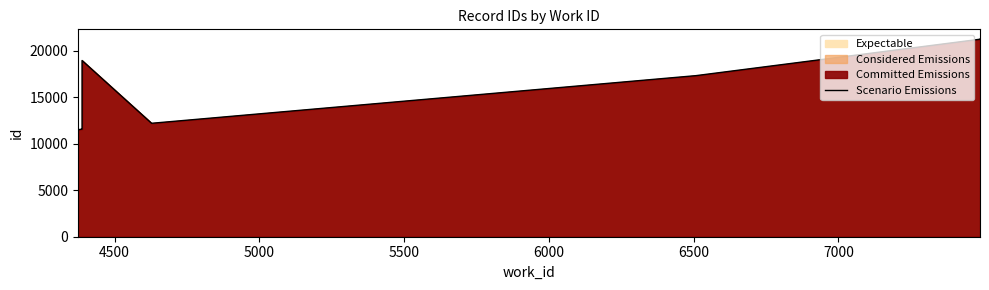

How many data points are less than 12195?

5